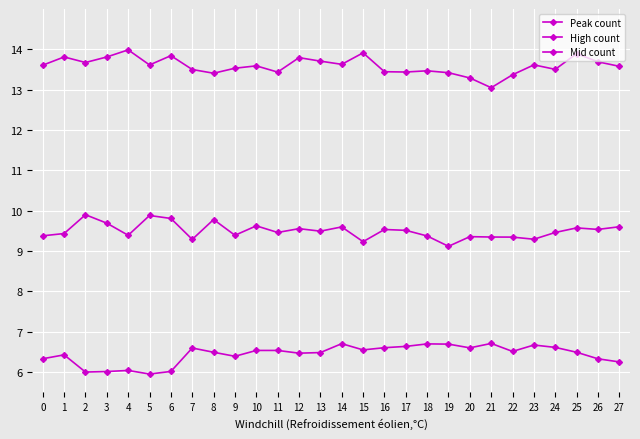

Which series has the widest spread of values?

Peak count